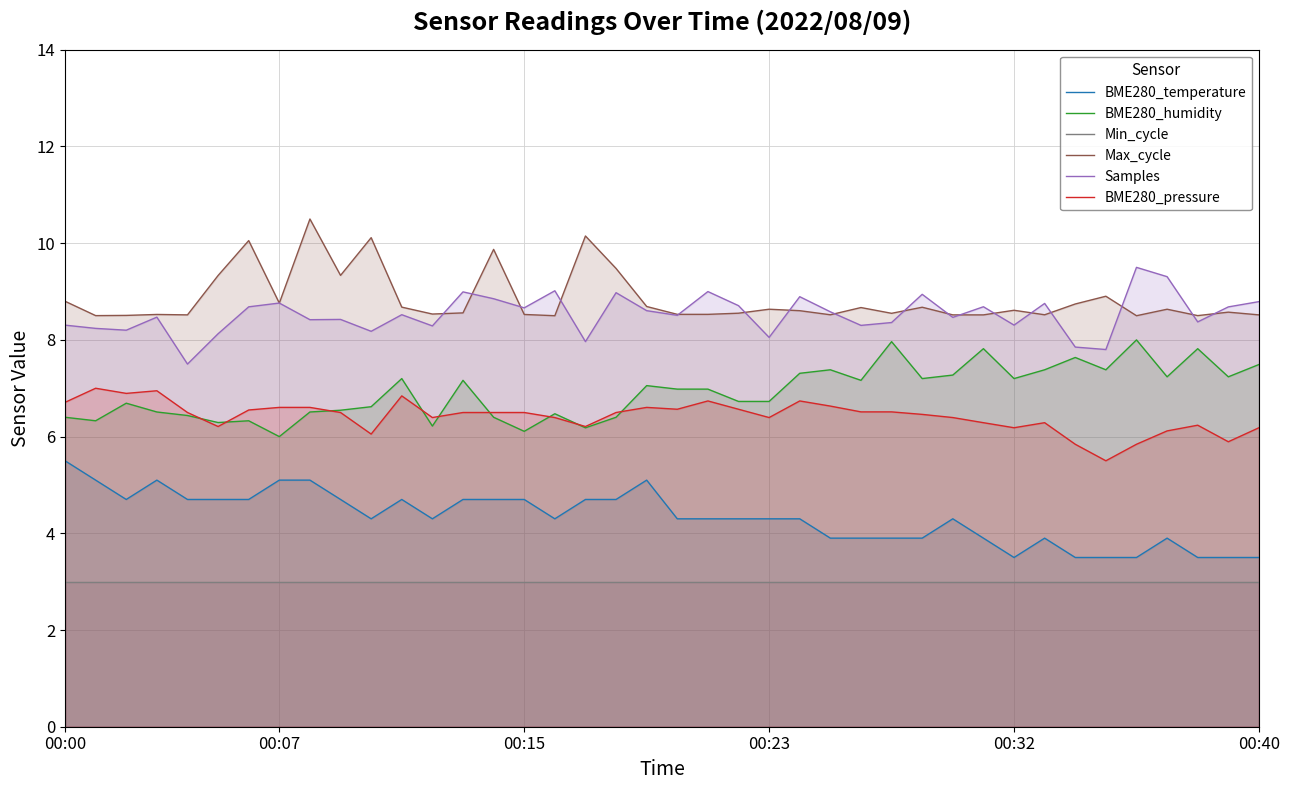

Rank the series by their maximum value, from lowest to highest.

Min_cycle, BME280_temperature, BME280_pressure, BME280_humidity, Samples, Max_cycle